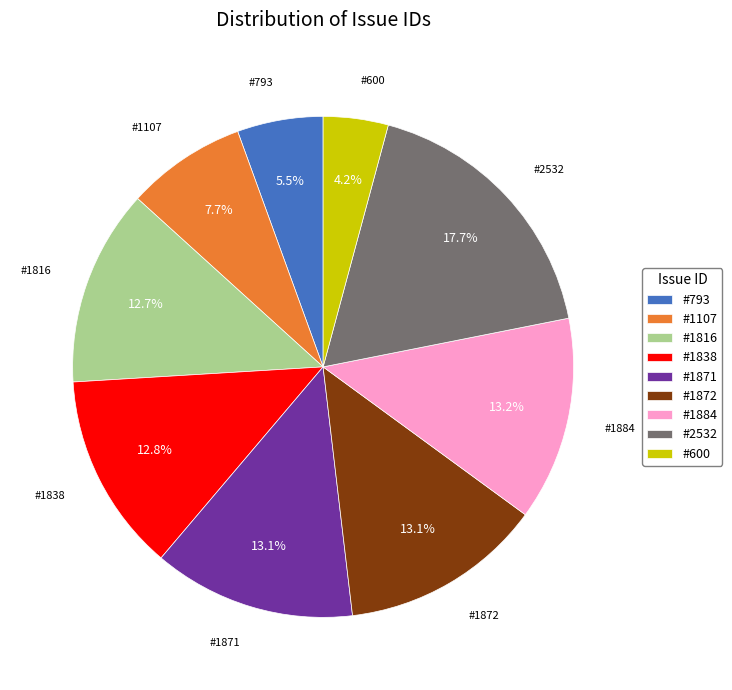

The #2532 slice represents 18% of the pie. True or false?

True